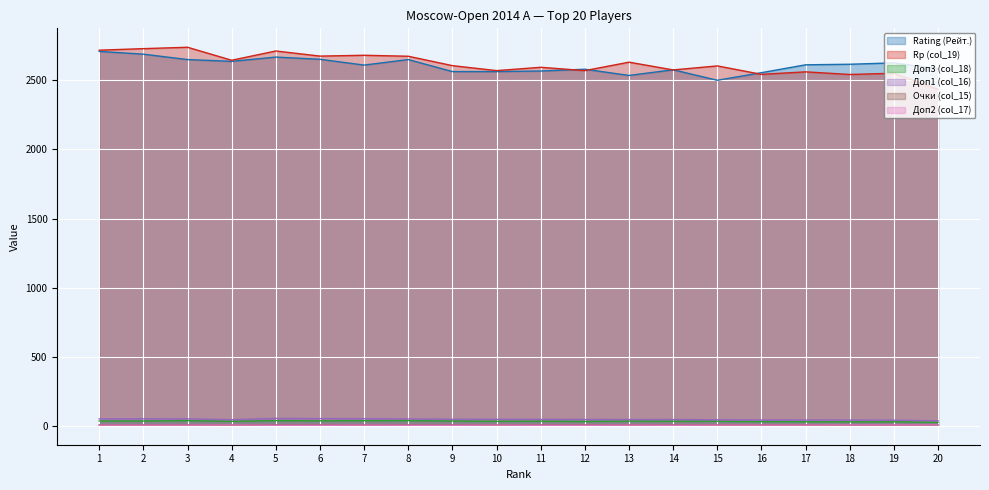

Does the chart display data point markers on the line(s)?

No